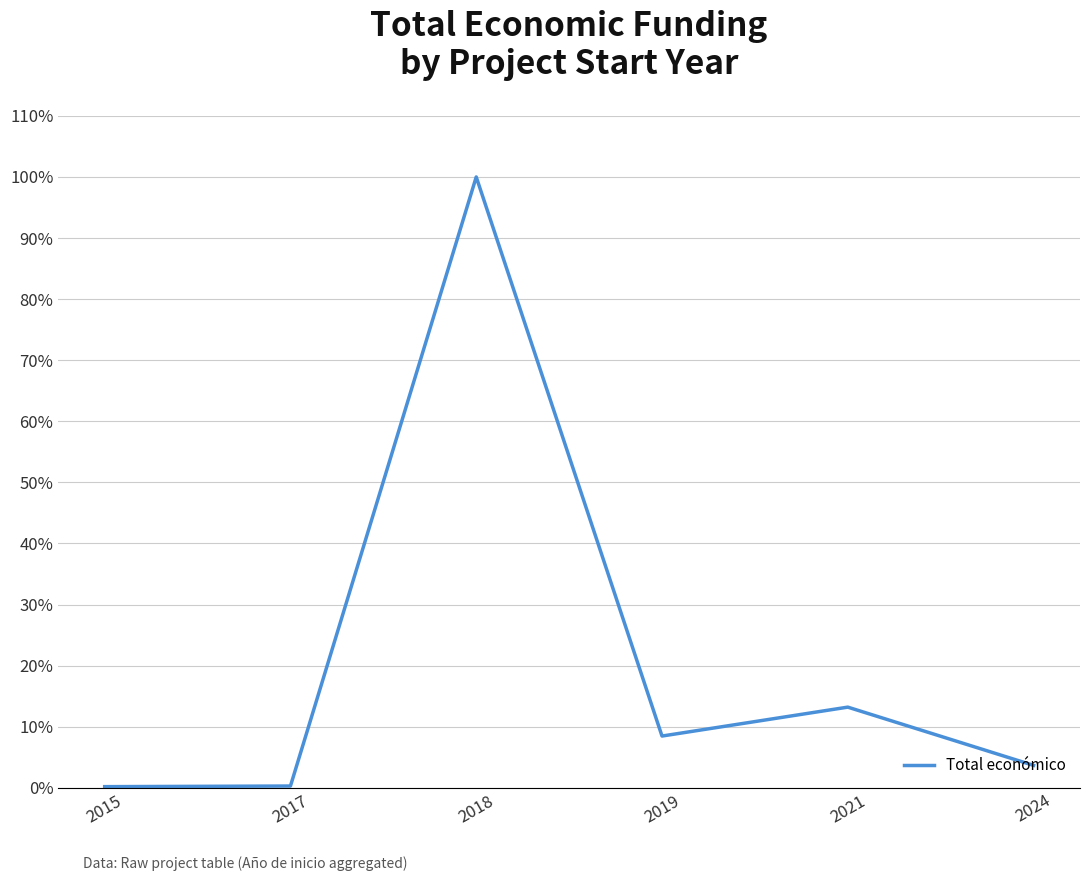

What is the average value?

21.0